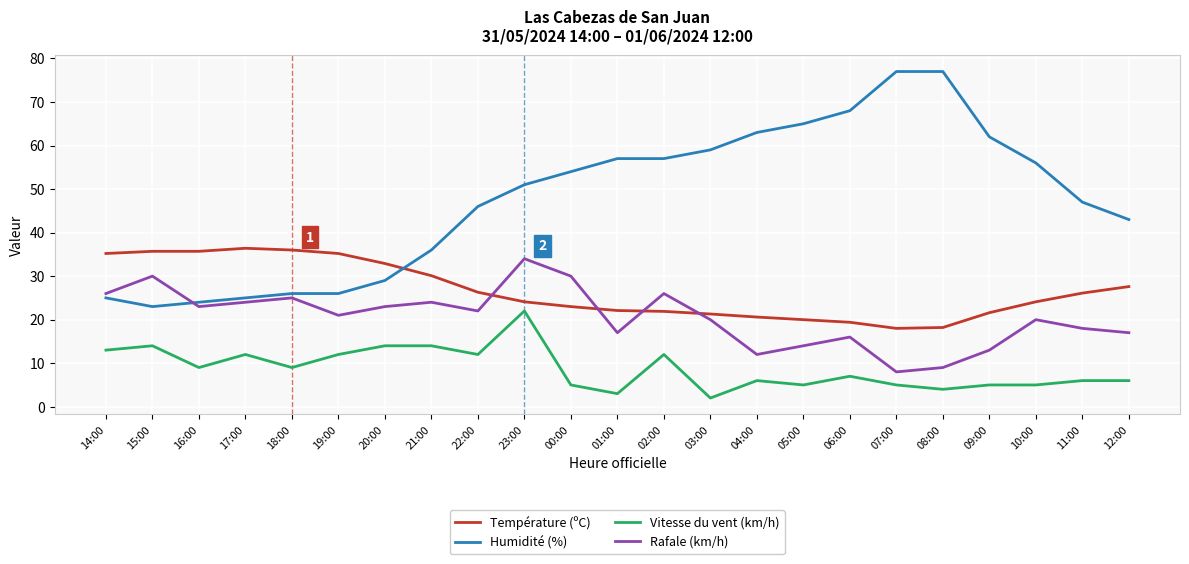

True or false: Température (ºC) and Vitesse du vent (km/h) intersect in this chart.

False